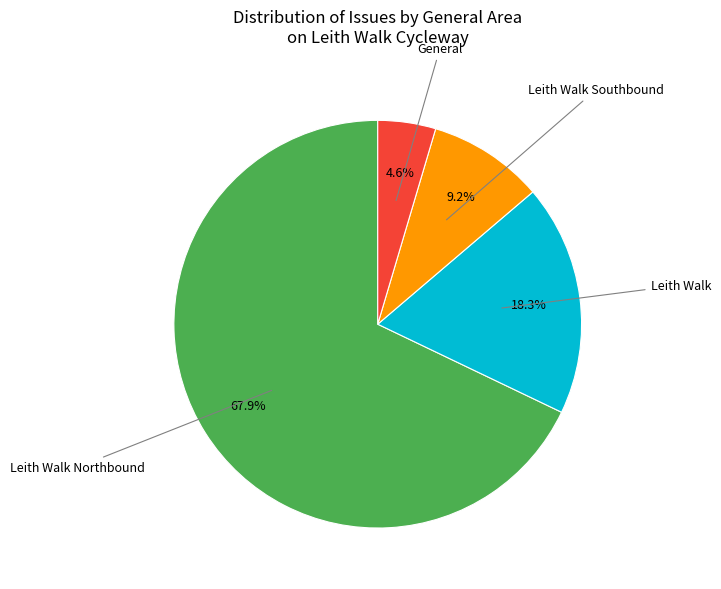

Does any single category account for the majority?

Yes